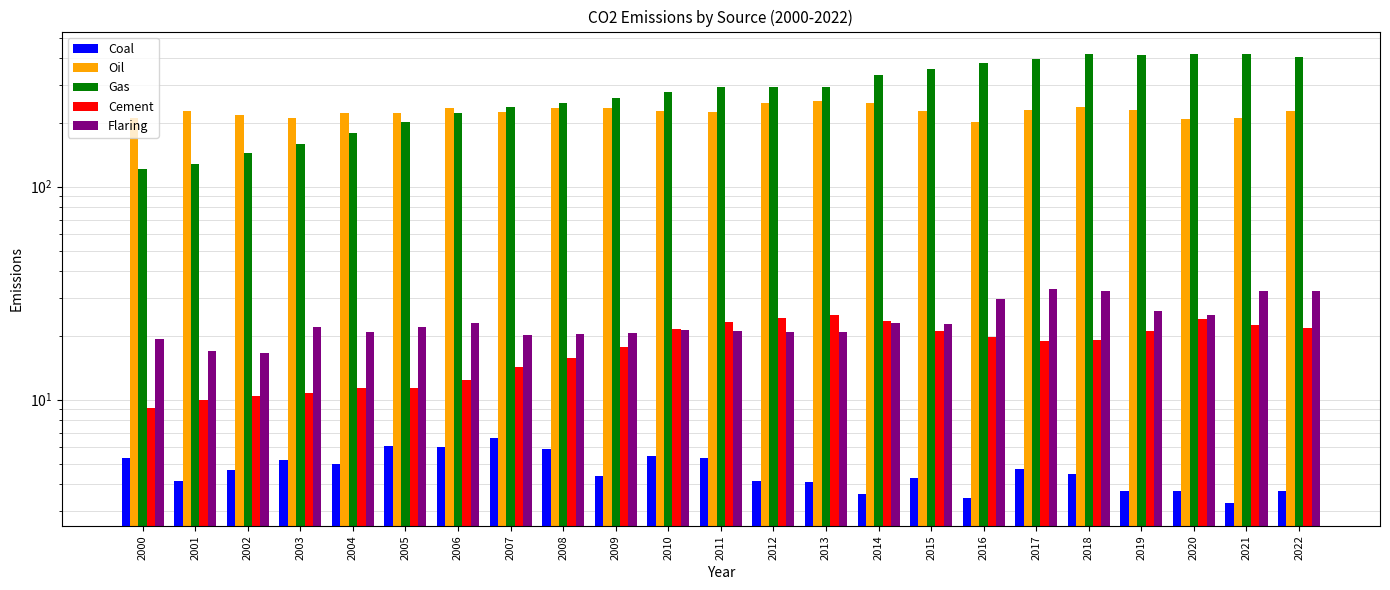

How many data points does each series have?

23